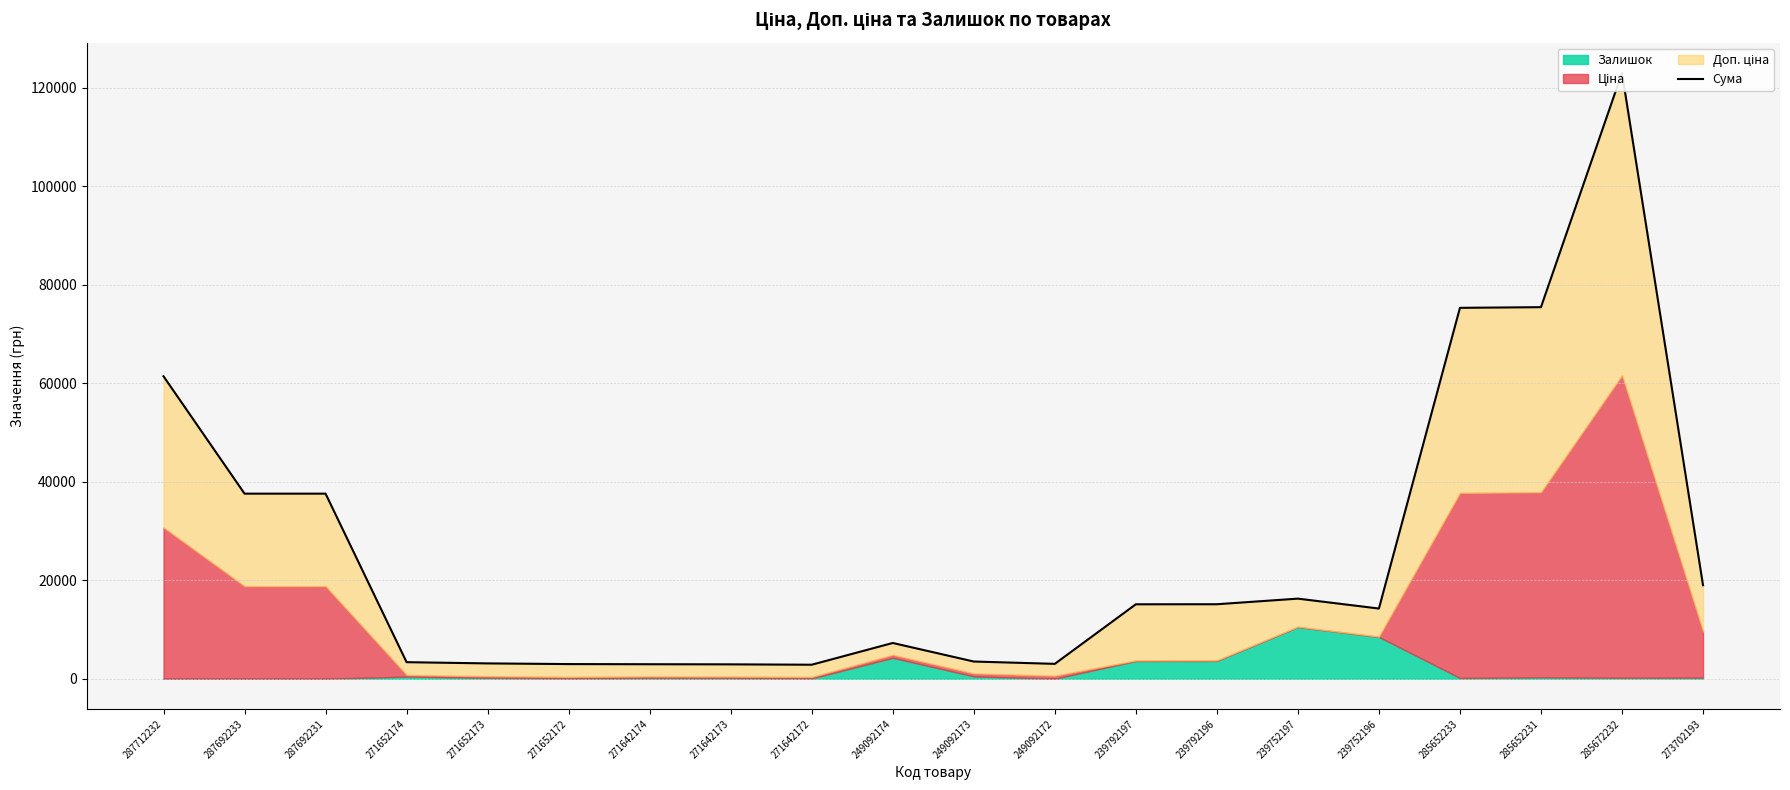

At which label is the value closest to 62954?

287712232